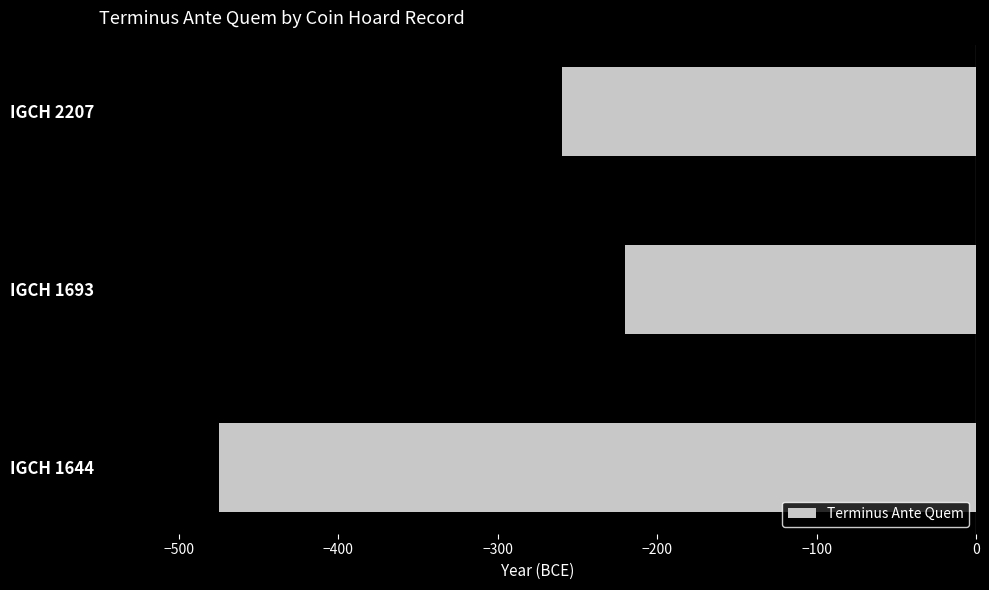

Are the bars horizontal?

Yes